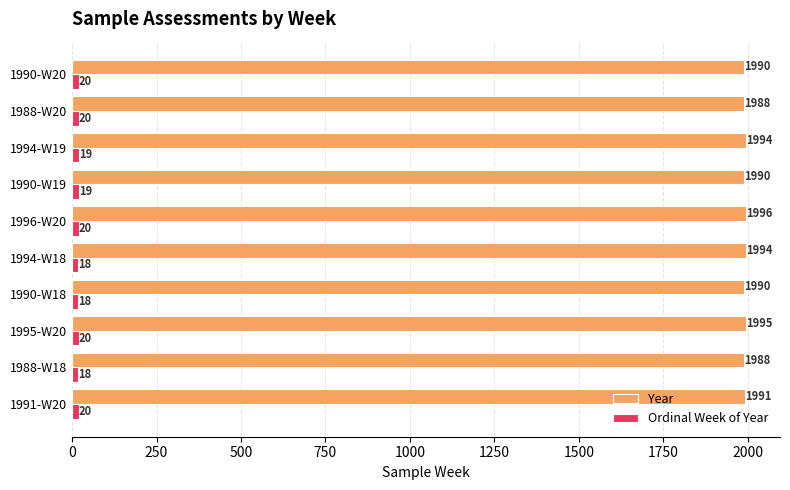

Which series changed the most between 1994-W18 and 1990-W19?

Year